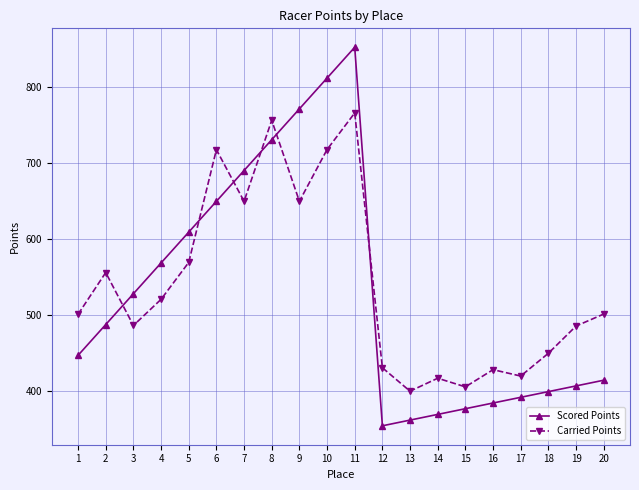

What value does the Scored Points series have at 8?

731.1